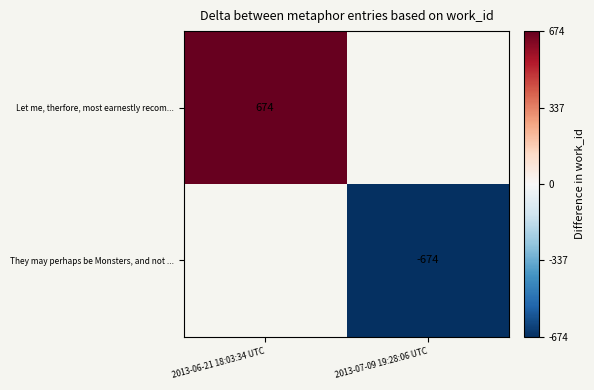

Is it true that Let me, therfore, most earnestly recom... equals 435.9 at 2013-06-21 18:03:34 UTC?

False